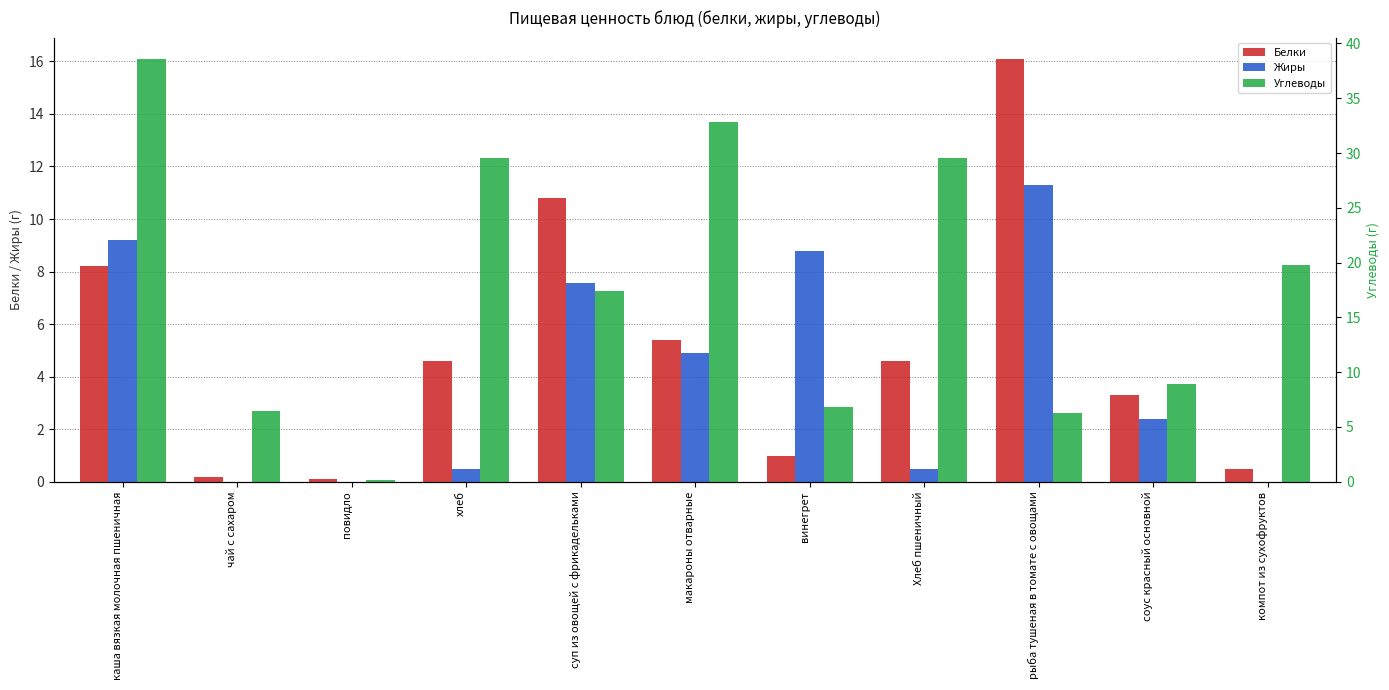

The Углеводы series shows 6.3 at рыба тушеная в томате с овощами. True or false?

True